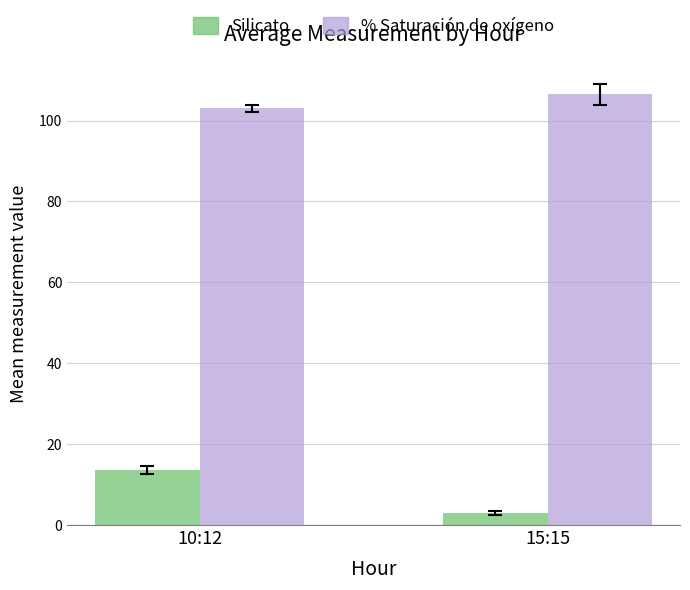

Which series has the largest range (max minus min)?

Silicato